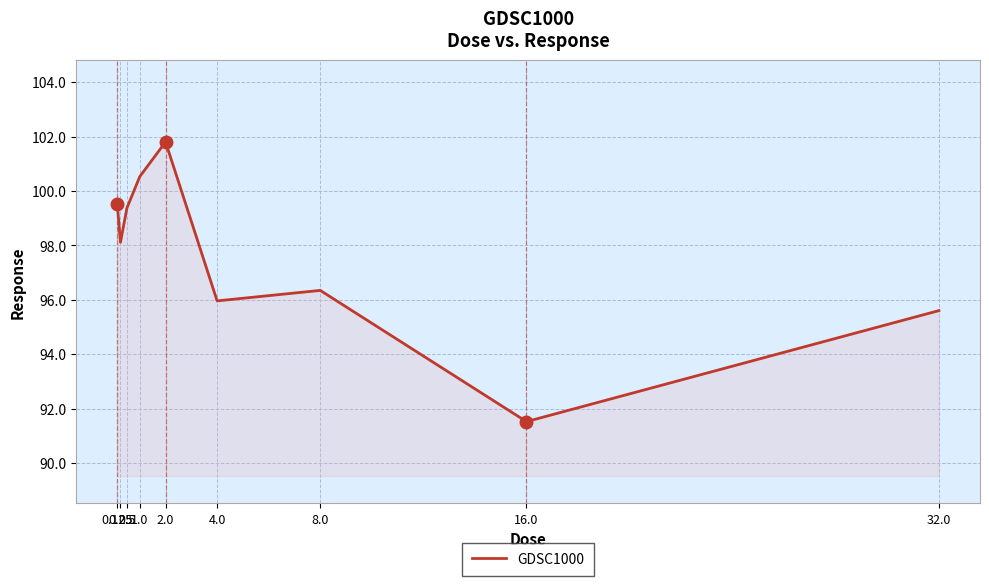

What position from the left is 32.0?

9